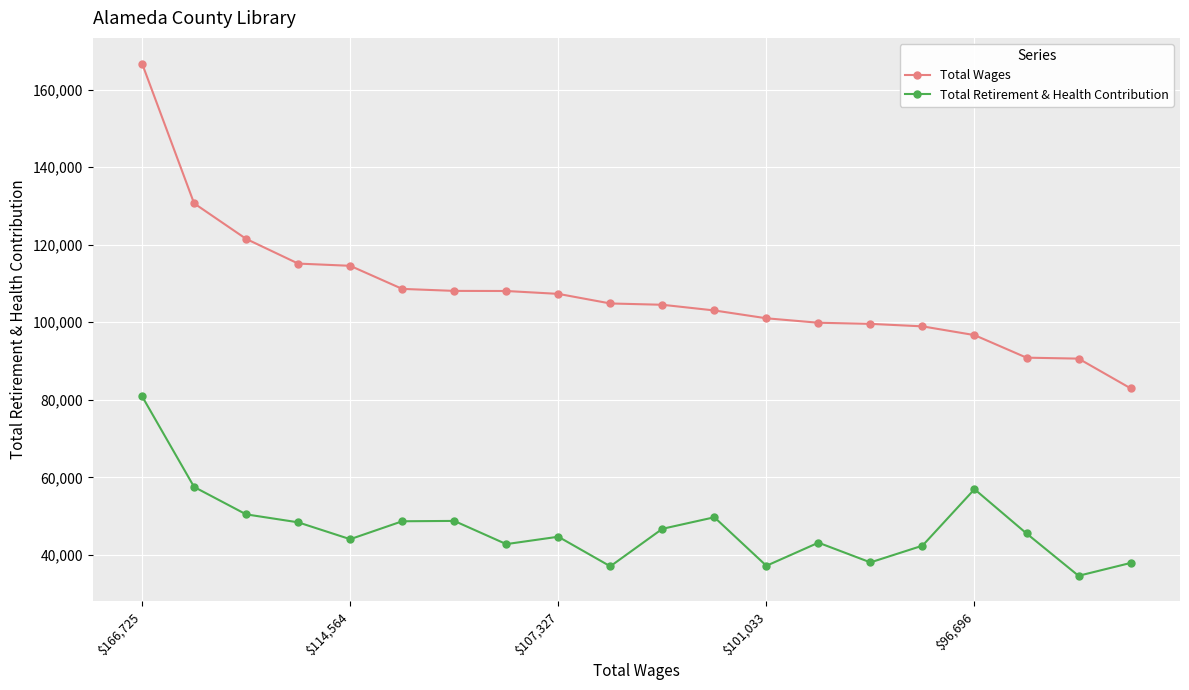

True or false: Total Retirement & Health Contribution and Total Wages intersect in this chart.

False